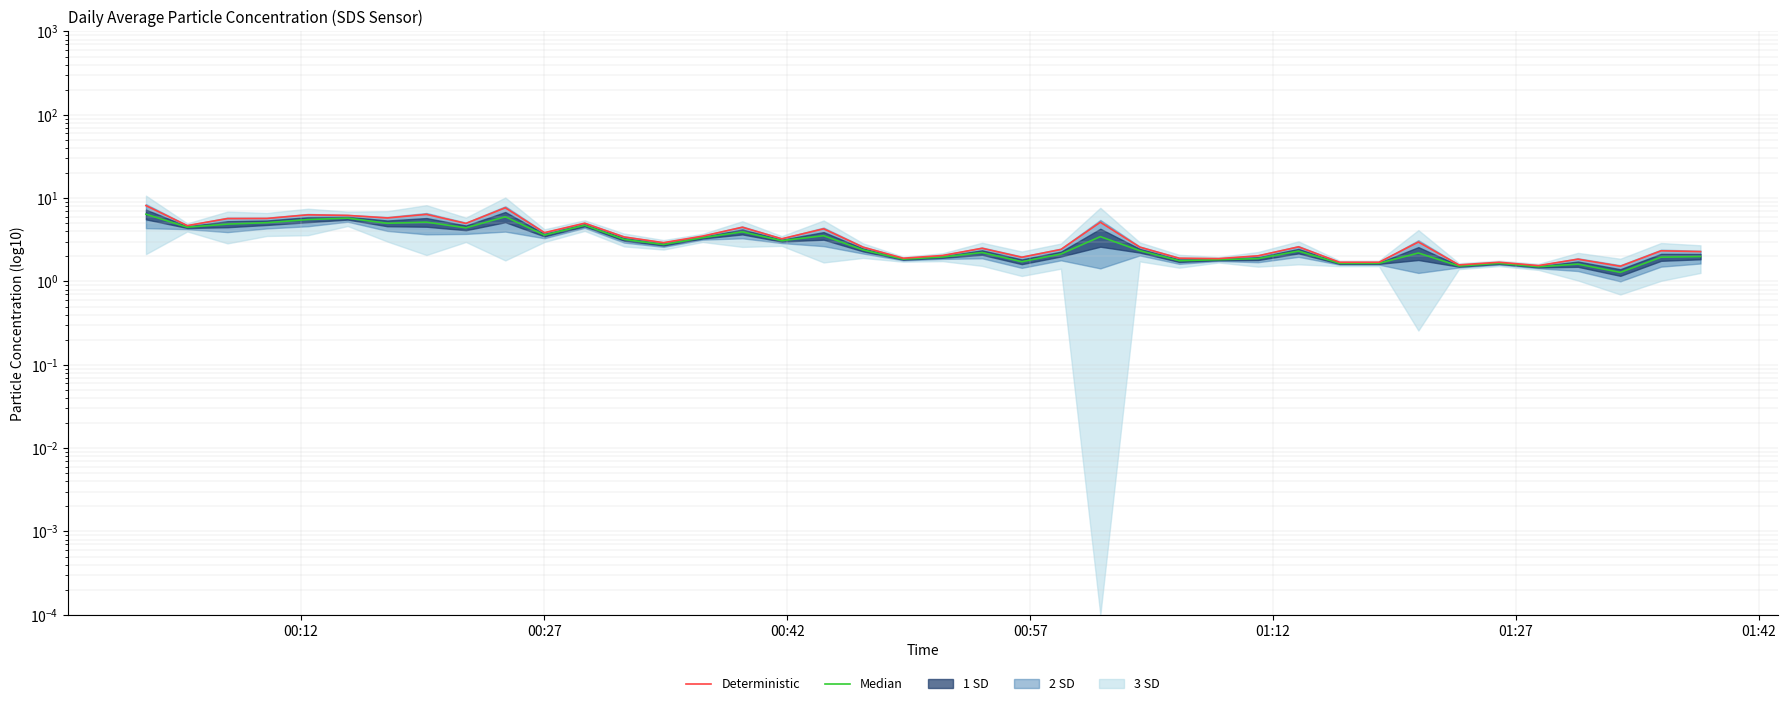

The Deterministic series shows 7.3 at 24. True or false?

False